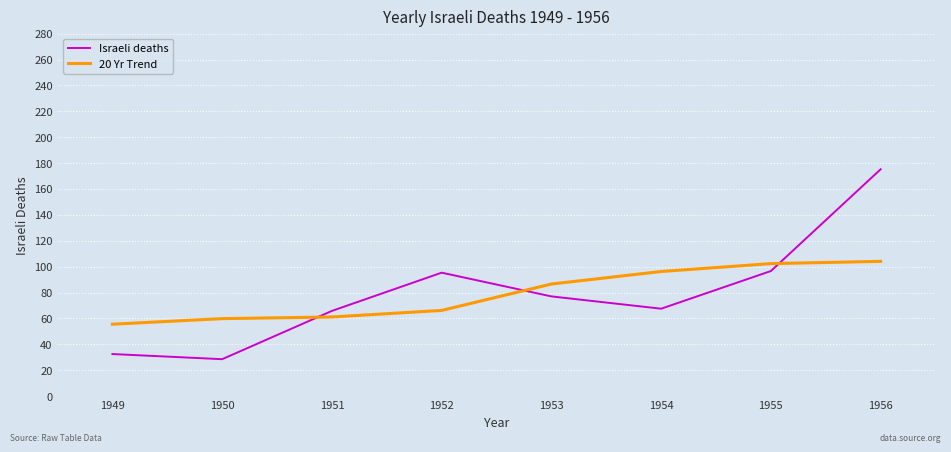

Reading left to right, extract all data points from this chart.

Israeli deaths: 32.5	28.5	65.8	95.3	77.0	67.5	96.6	175.2
20 Yr Trend: 55.5	59.8	61.1	66.2	86.6	96.2	102.3	104.1